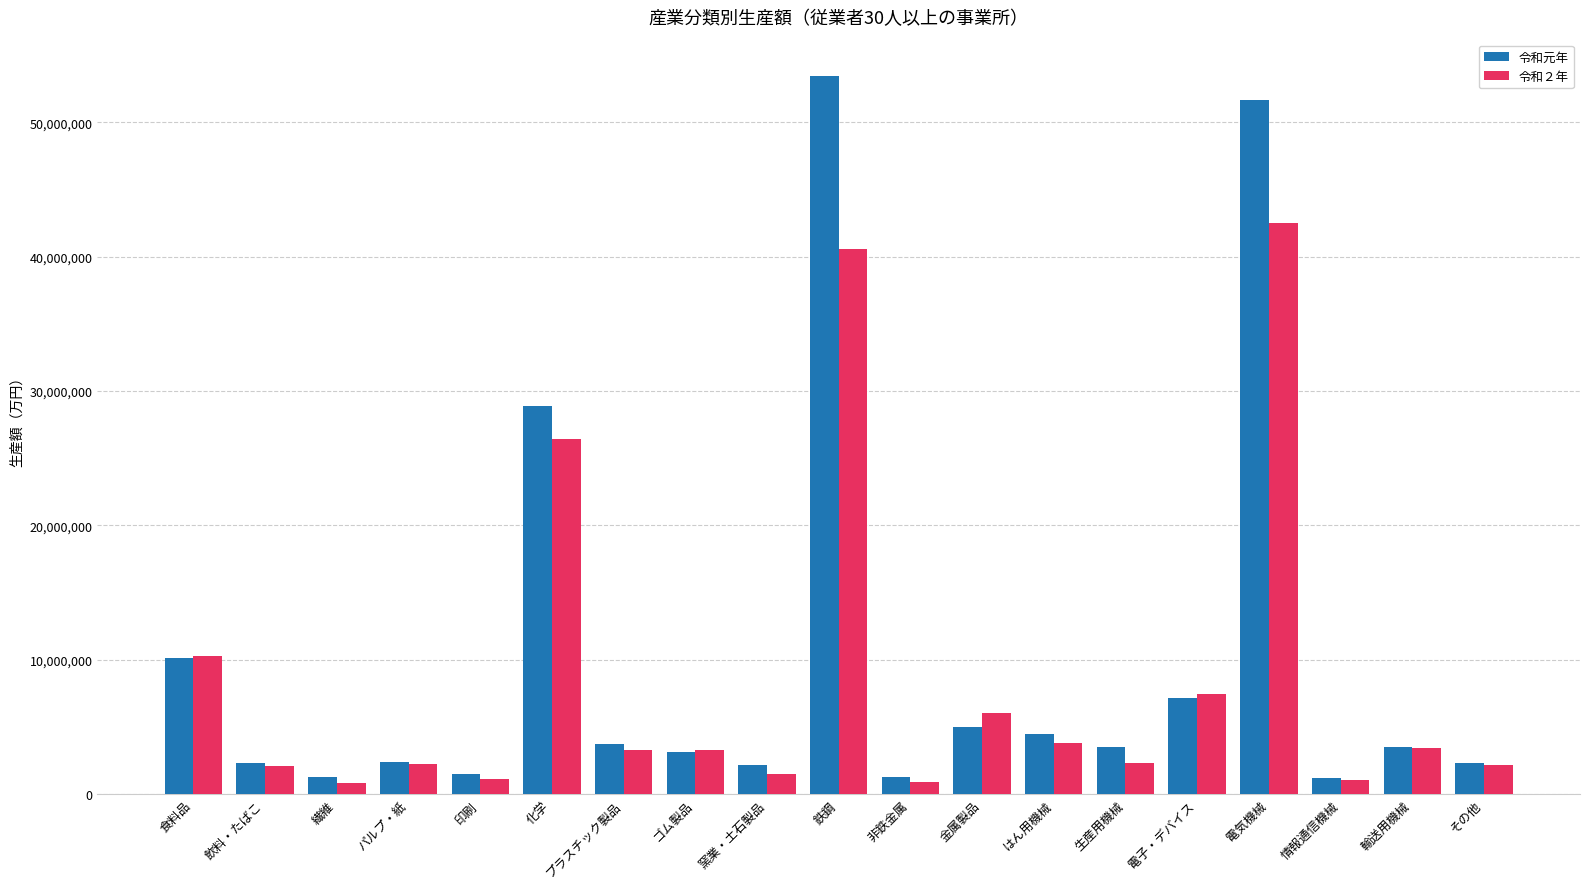

What is the maximum value for 令和２年?

42498547